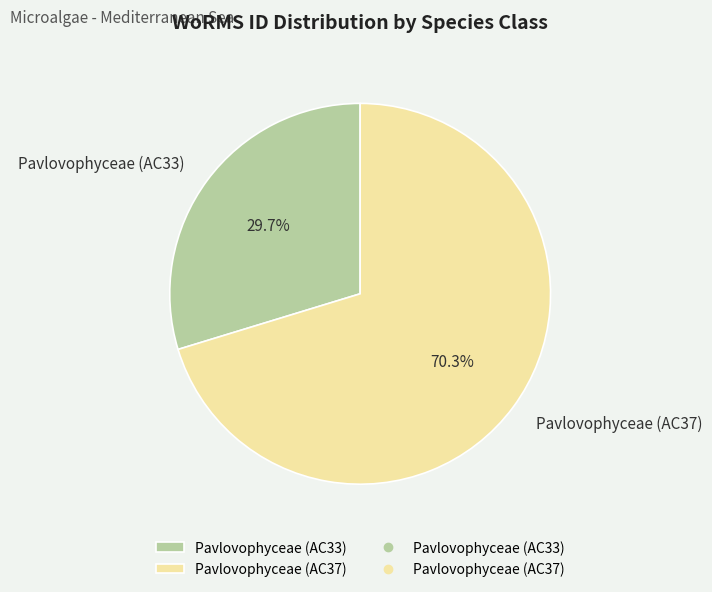

Approximately how many times larger is the value at Pavlovophyceae (AC33) compared to Pavlovophyceae (AC37)?

0.4